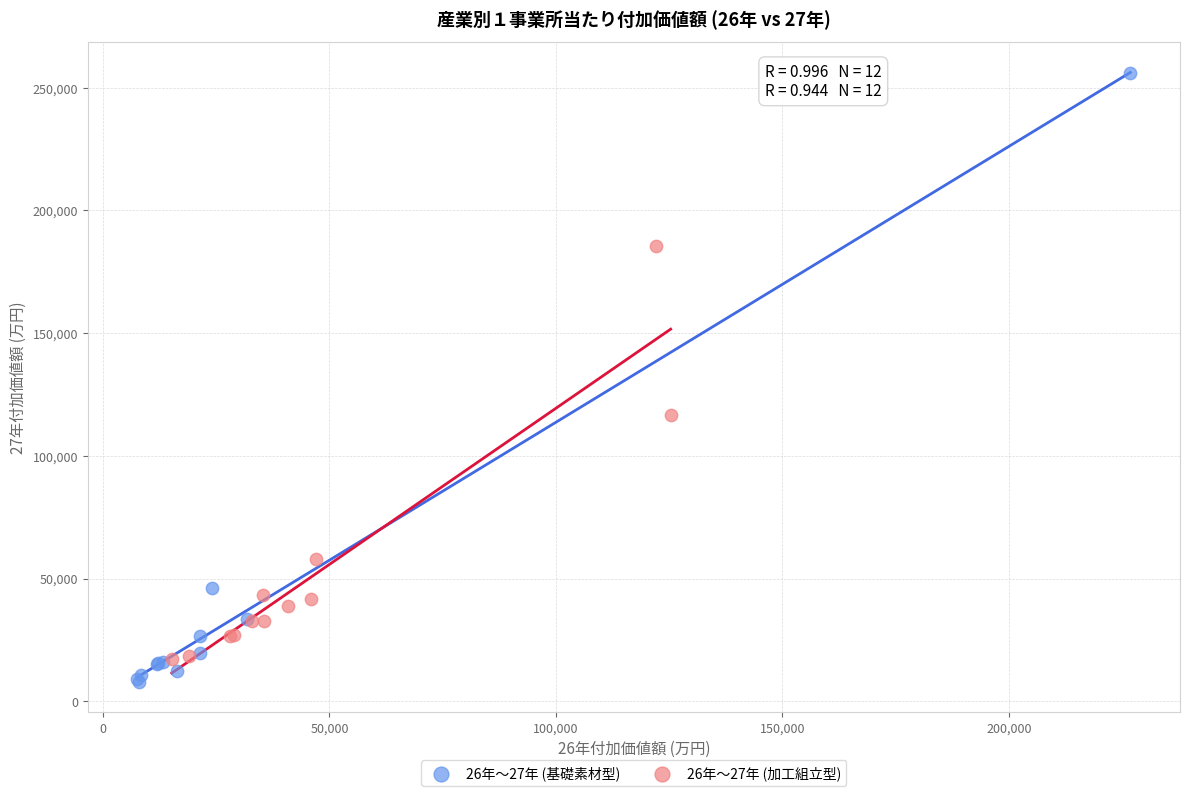

Which series has the widest spread of Y values?

26年～27年 (基礎素材型)